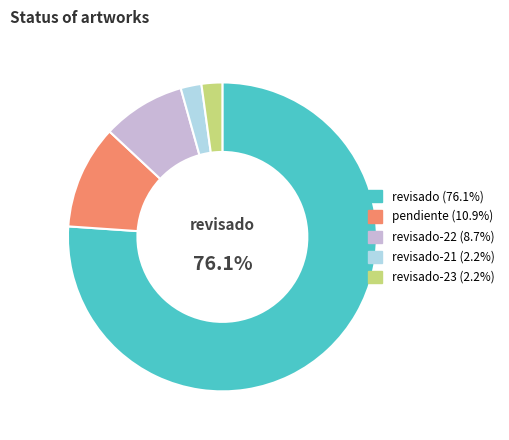

Is there a majority slice in this chart?

Yes